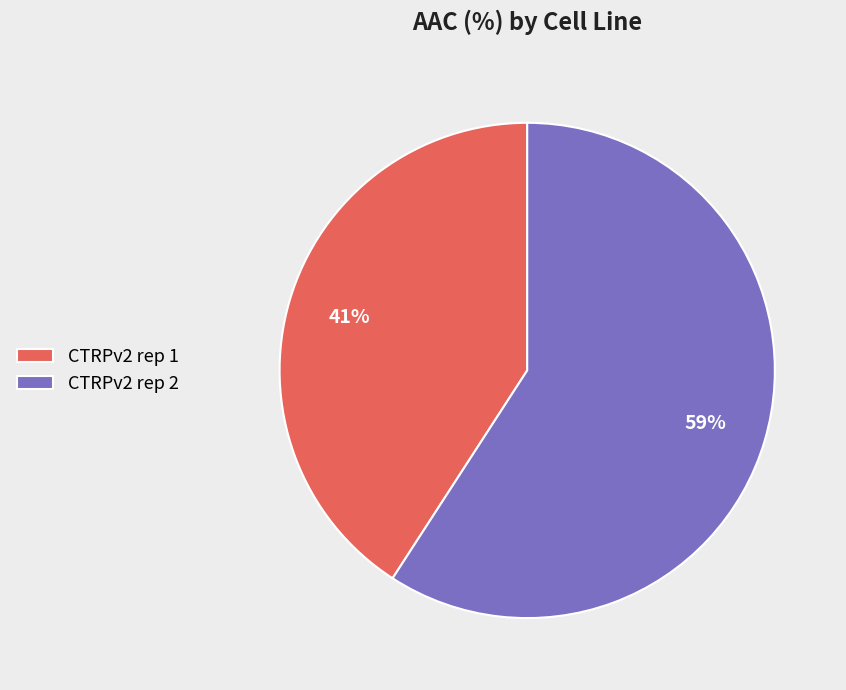

Combined, do CTRPv2 rep 2 and CTRPv2 rep 1 account for over 50%?

Yes